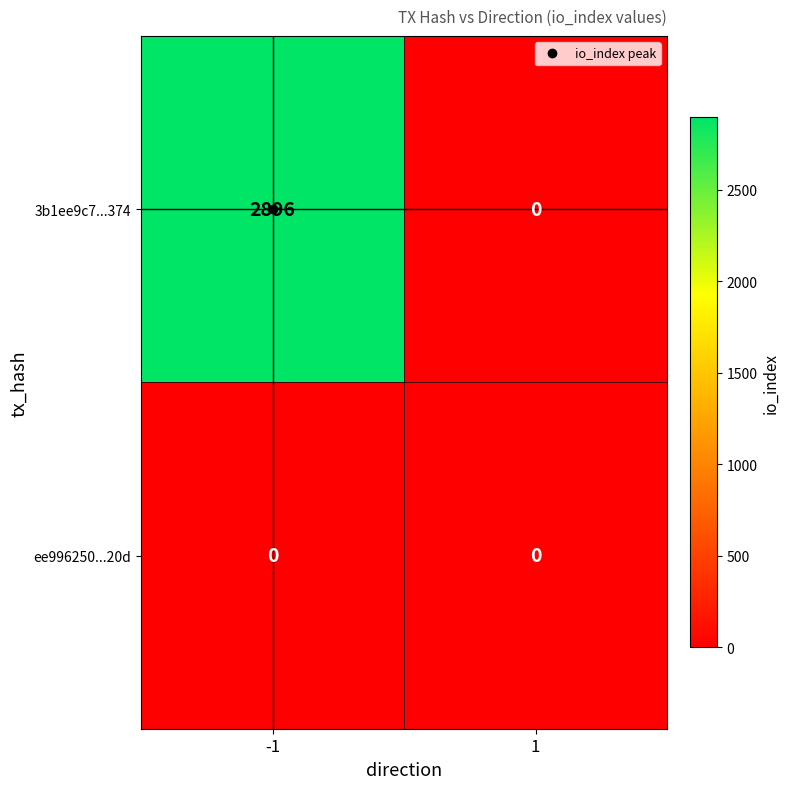

What is the greatest value displayed?

2896